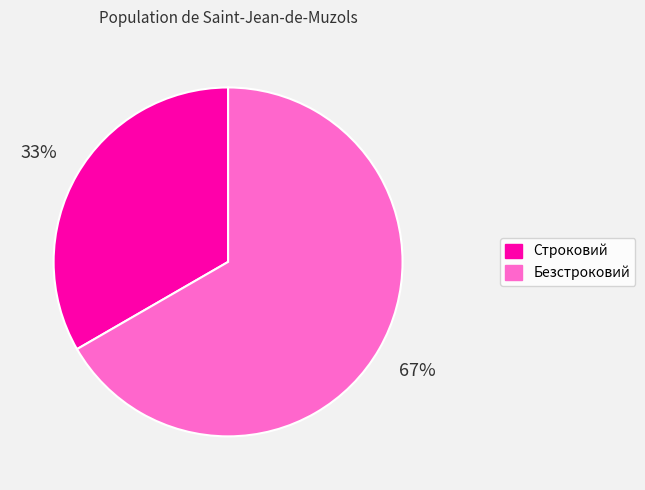

To the nearest percent, what portion does Строковий represent?

33%